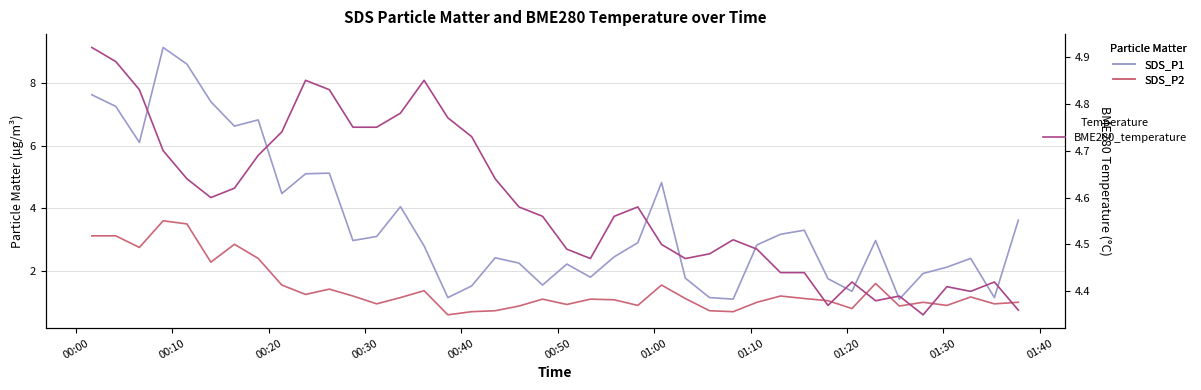

At how many categories does at least one series exceed 3?

40